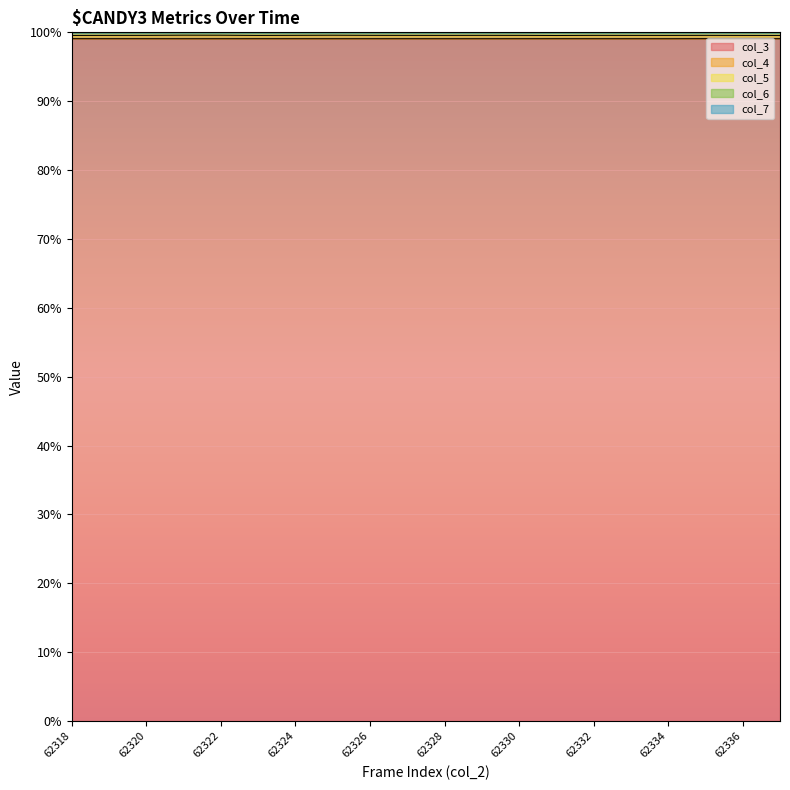

What is the minimum value for col_3?

99.1